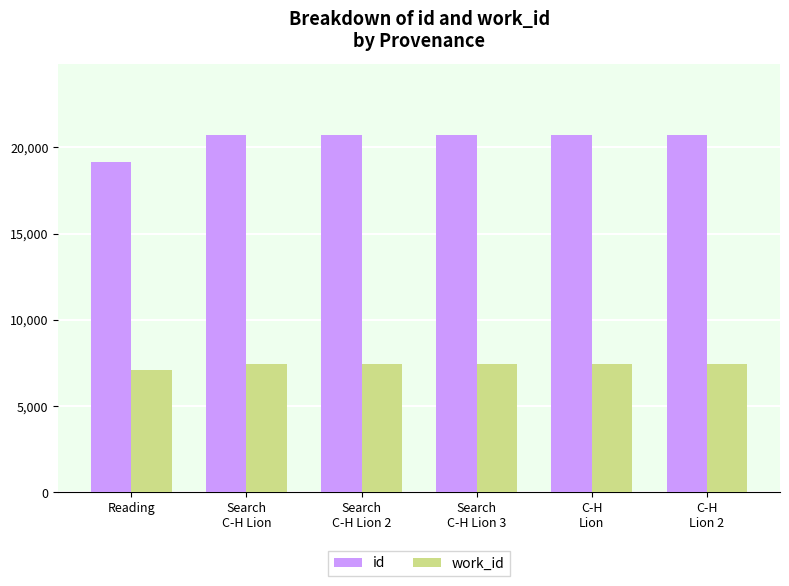

Which series has the largest total across all categories?

id